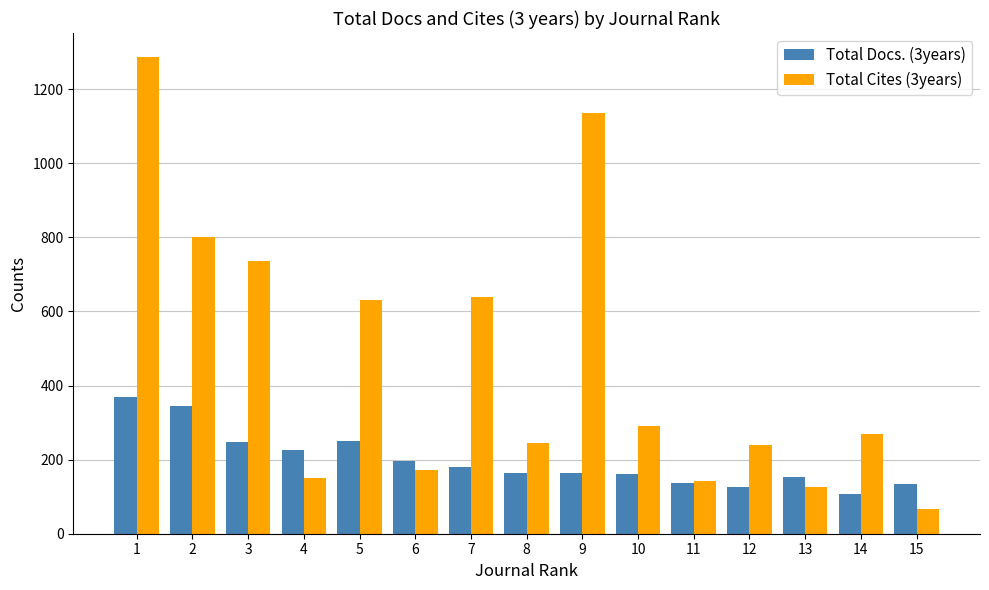

How many bars are there in each group?

2